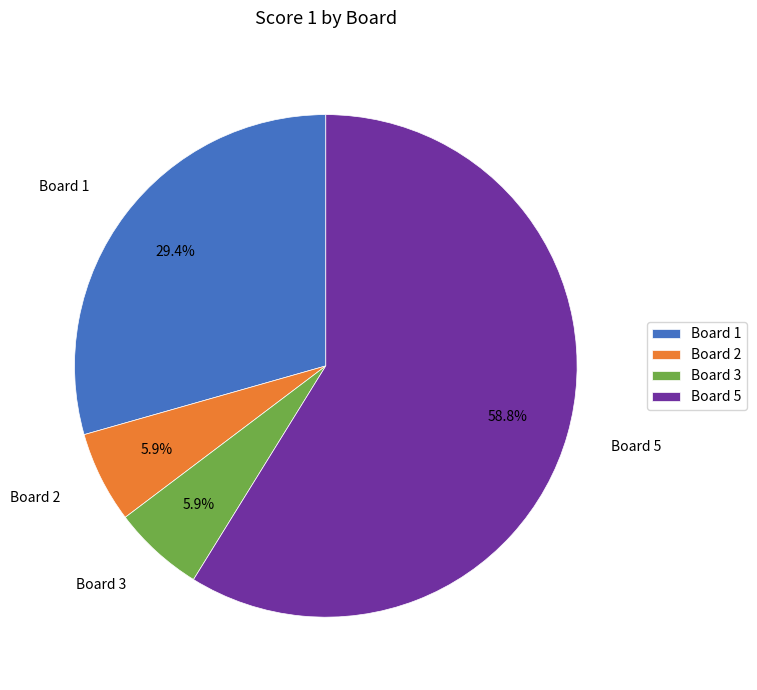

Does Board 2 account for over 50% of the chart?

No